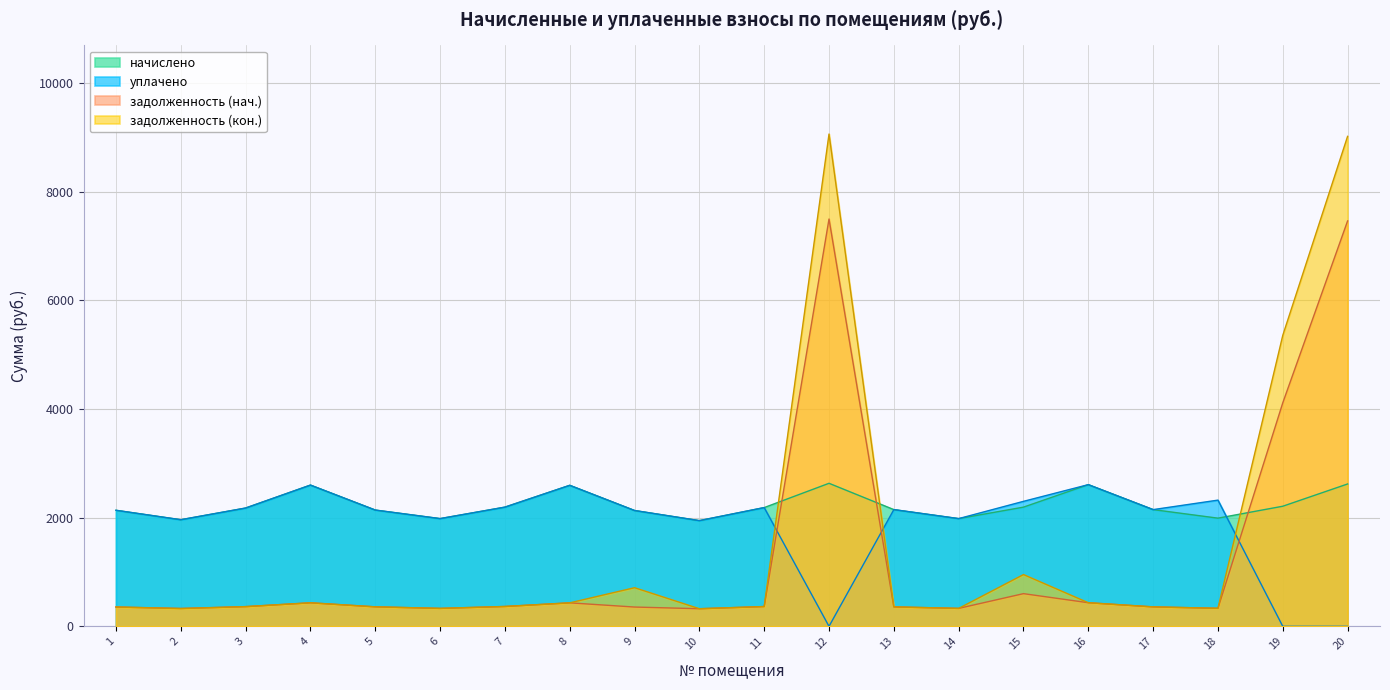

True or false: начислено and задолженность (нач.) intersect in this chart.

True